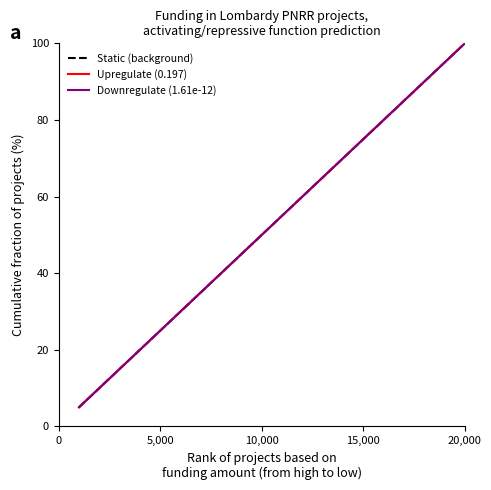

Does the chart display data point markers on the line(s)?

No